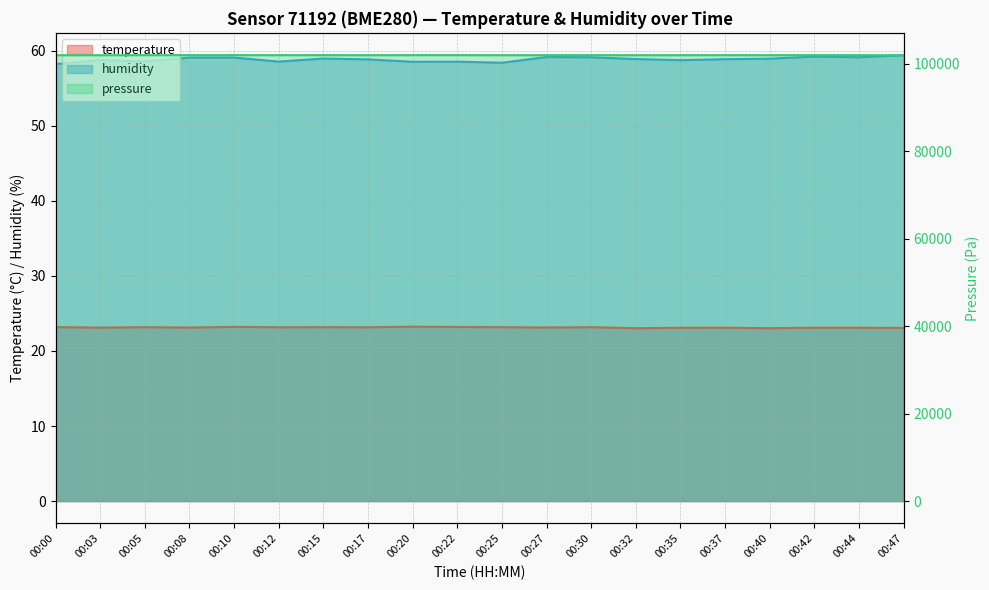

Is it true that humidity equals 58.8 at 00:17?

True